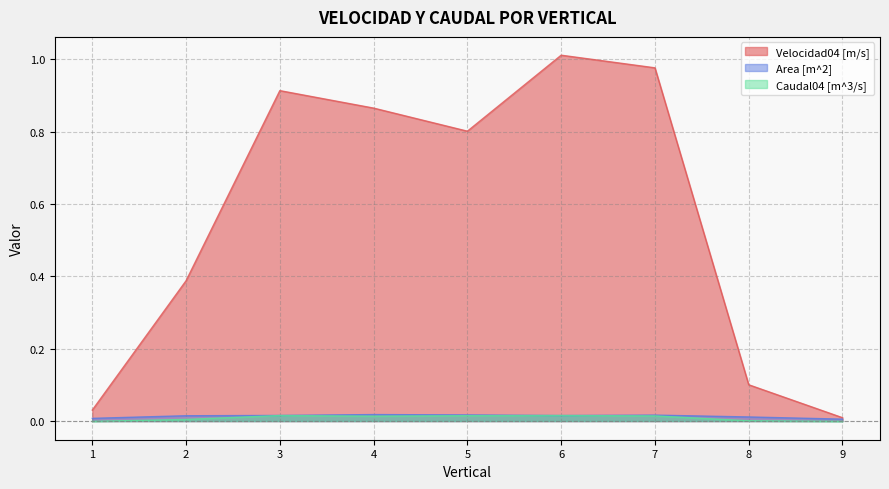

True or false: Area [m^2] has more than 0 interior local peaks.

True